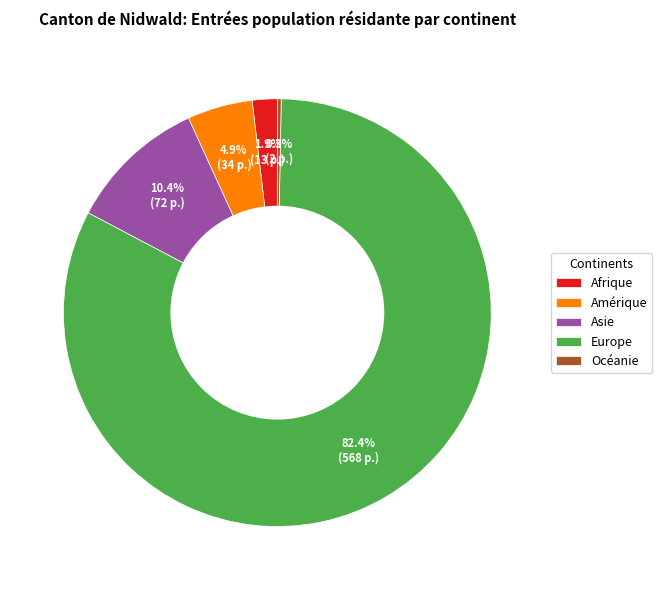

How many slices are in this pie chart?

5